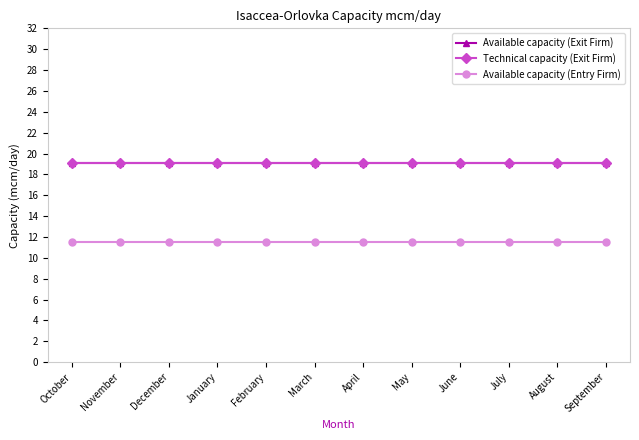

What is the value of the Technical capacity (Exit Firm) point at the 8th from the left?

19.1